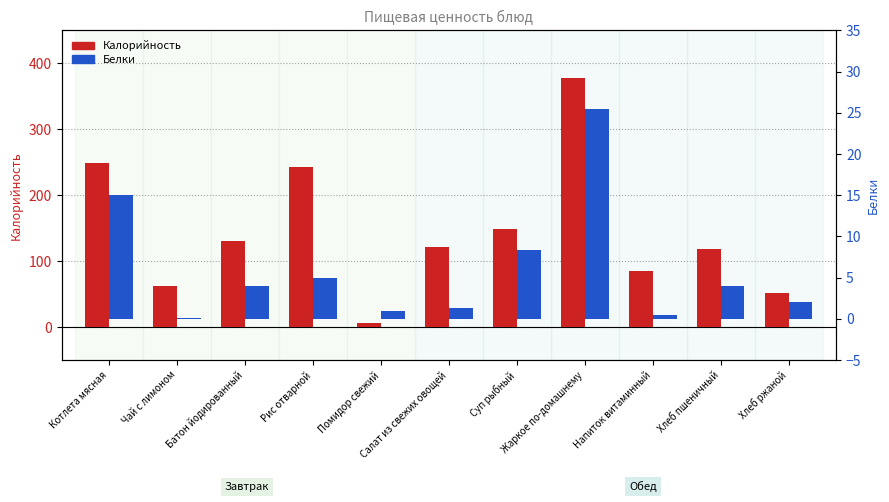

What is the difference between the highest and lowest values at Помидор свежий?

5.0